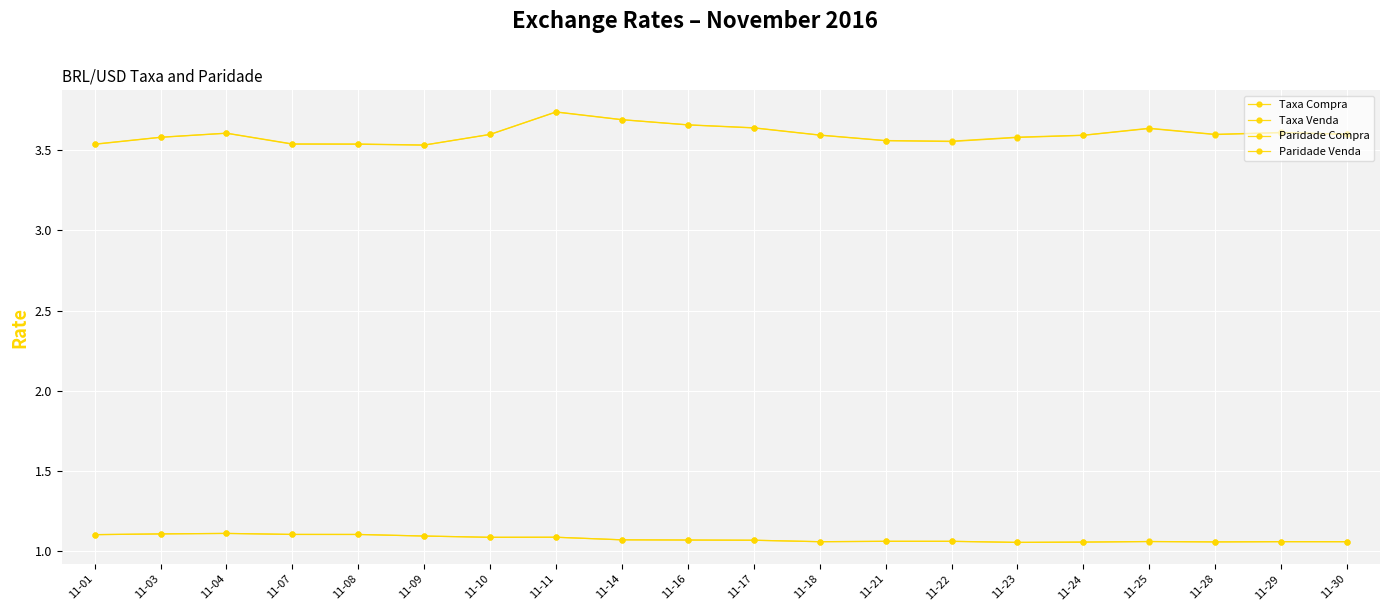

What is the greatest value displayed?

3.7